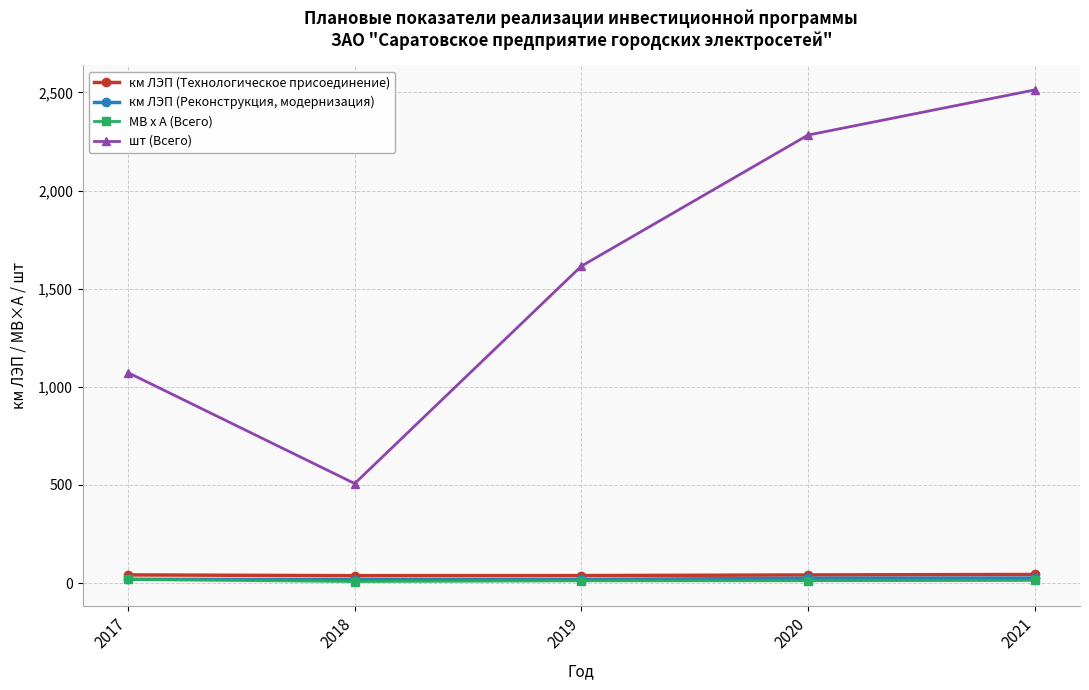

What is the highest value of the км ЛЭП (Реконструкция, модернизация) series?

25.0